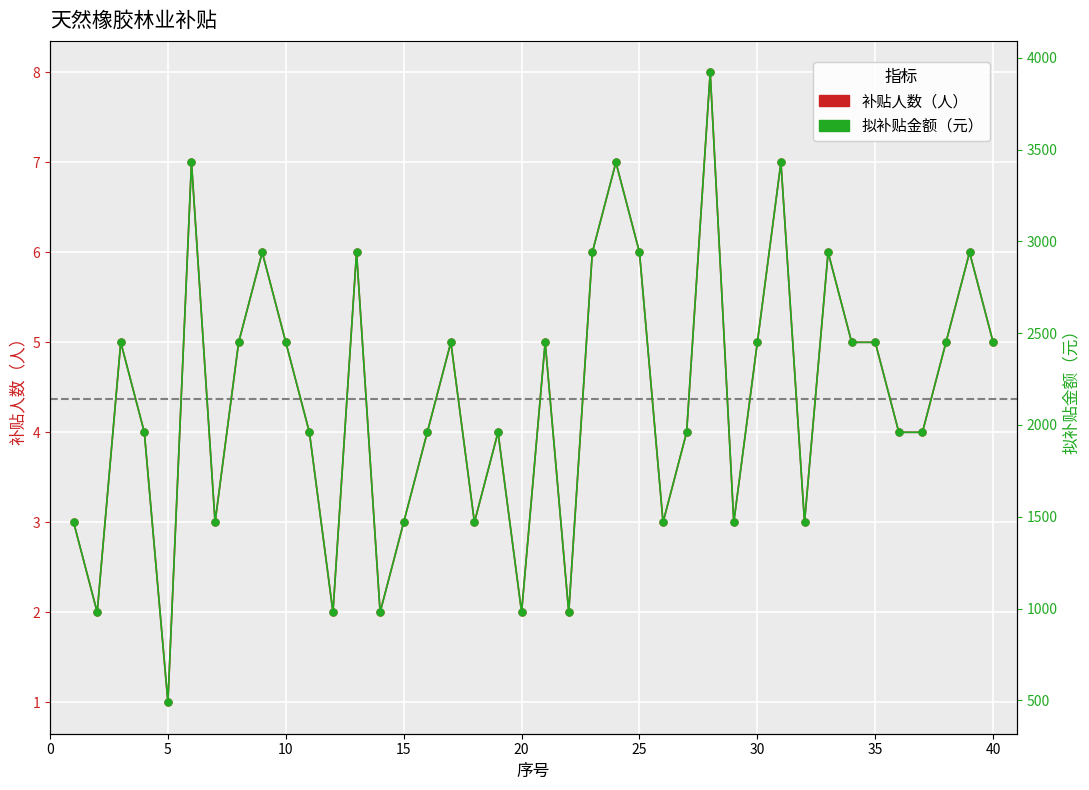

What is the difference between the second highest and second lowest values in the 补贴人数（人） series?

5